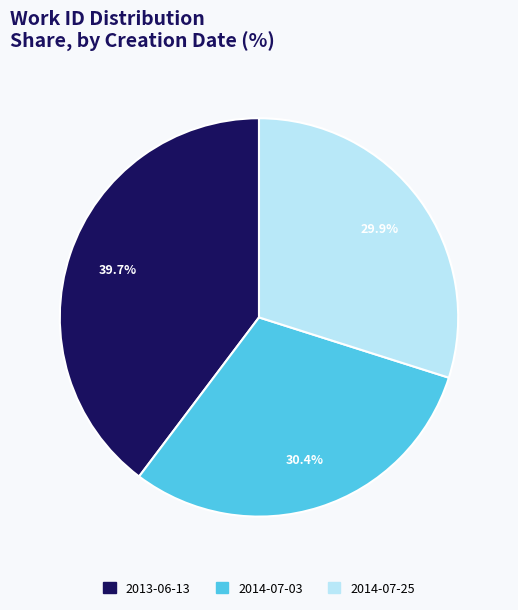

Which has a higher value, 2013-06-13 or 2014-07-25?

2013-06-13